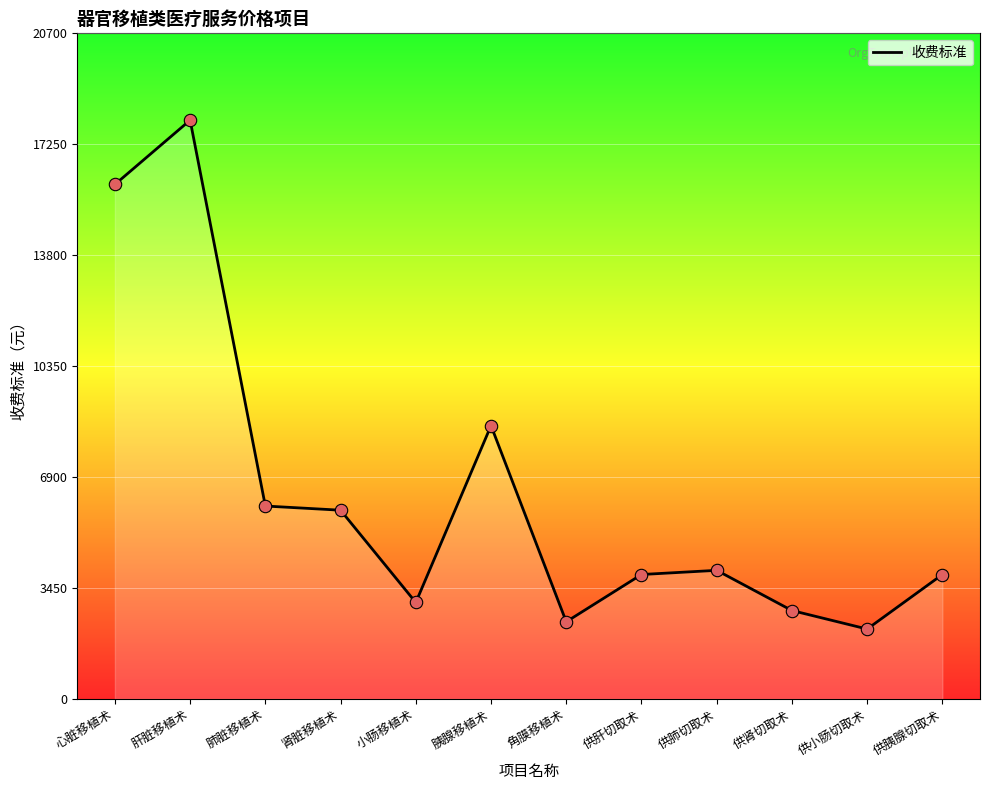

What is the change in value from 心脏移植术 to 供肝切取术?

-12130